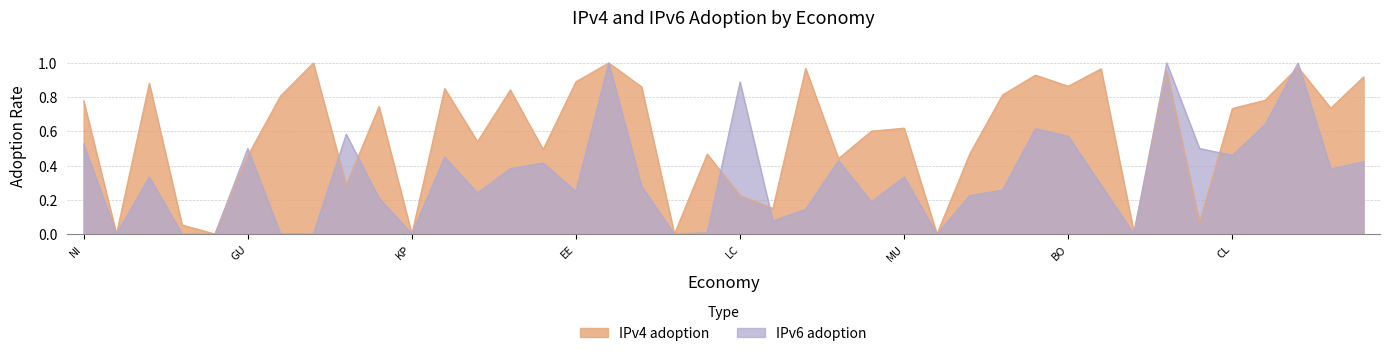

What is the value of the IPv4 adoption point at the 8th from the left?

1.0